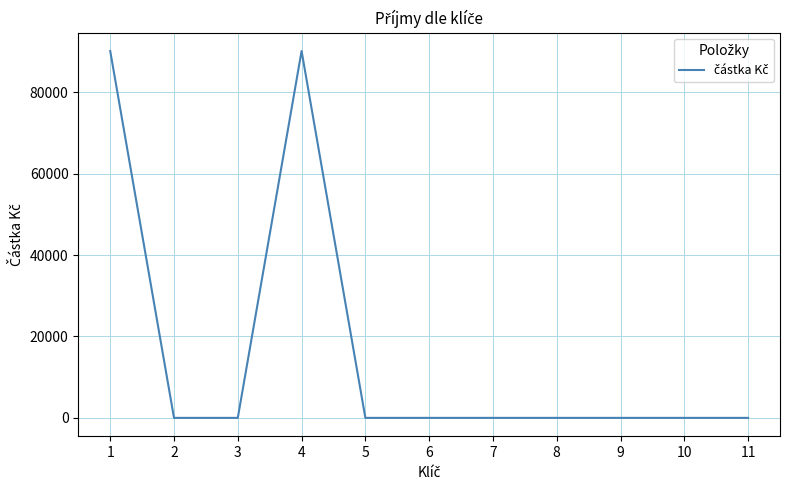

What is the greatest value displayed?

90117